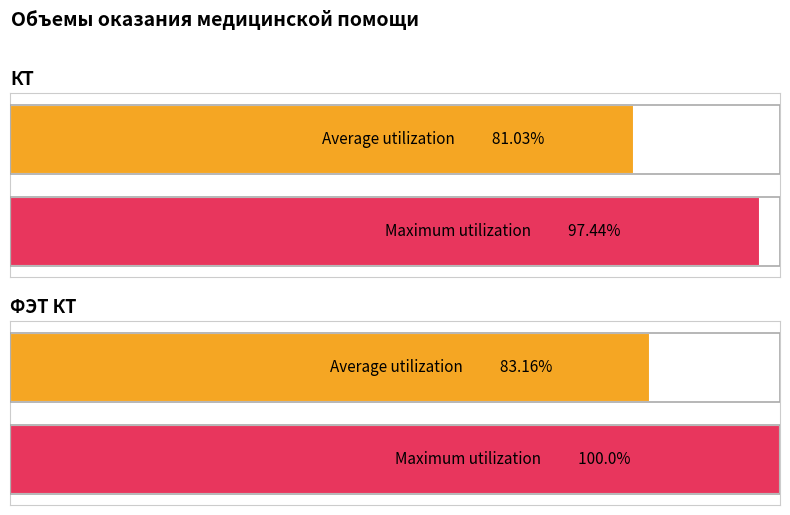

What is the difference between the maximum and minimum values in the Maximum utilization series?

2.6